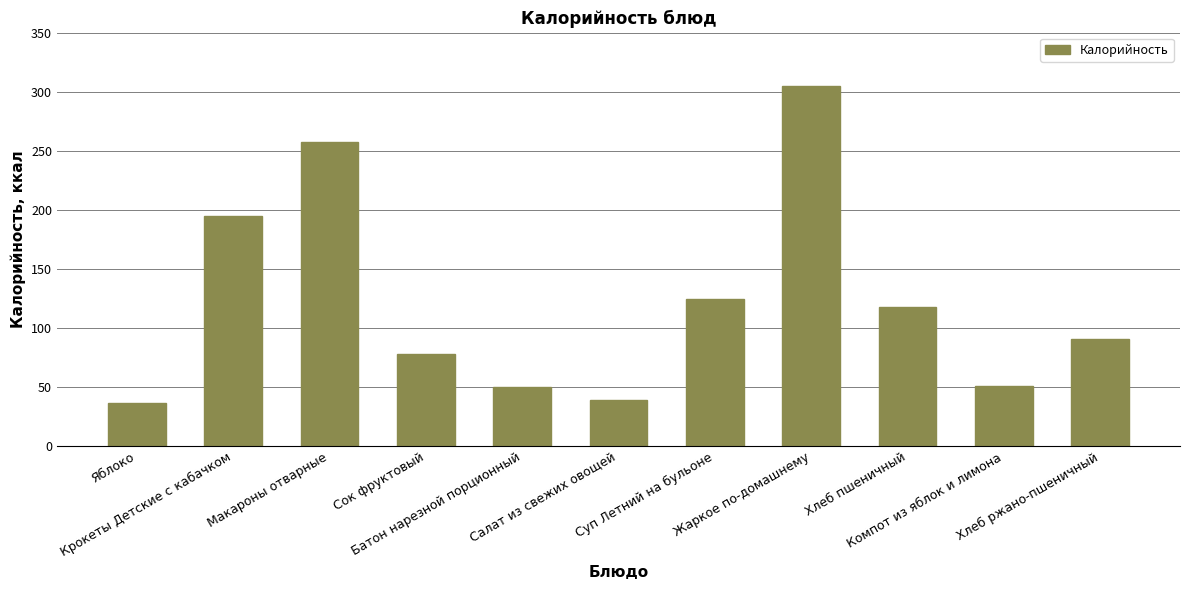

Which label corresponds to the largest value in the chart?

Жаркое по-домашнему